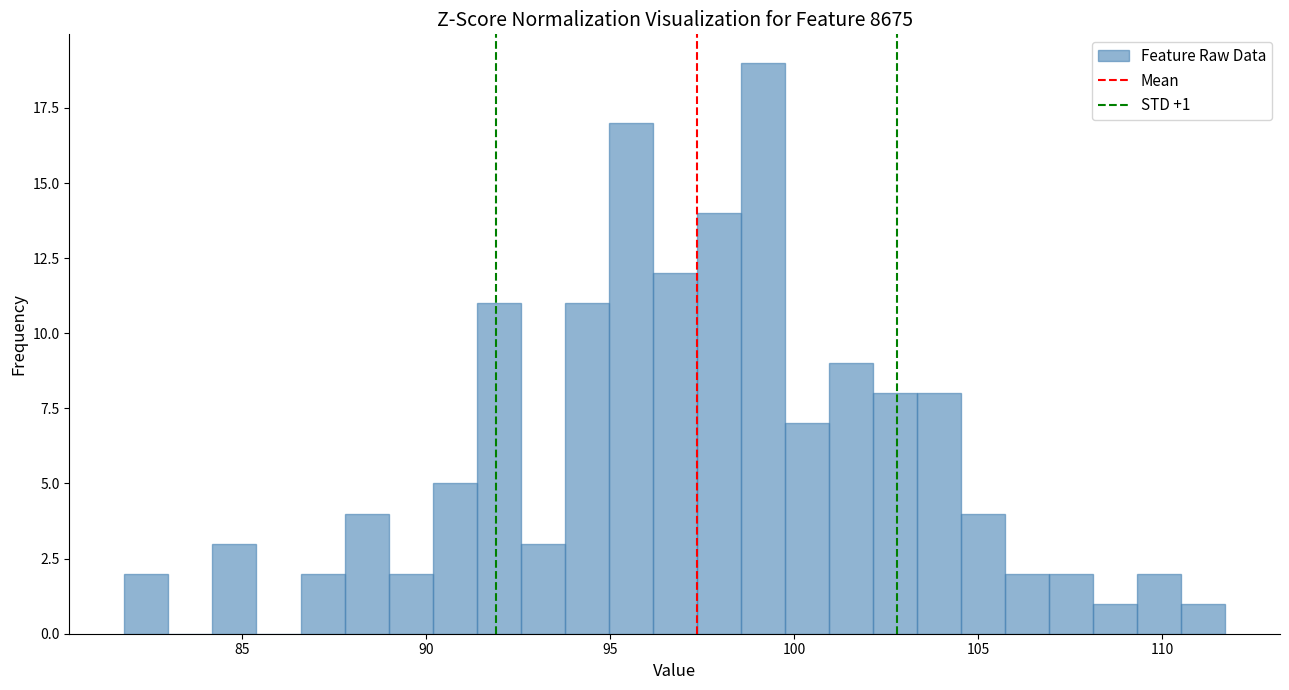

Read against the x-axis, roughly where is the centre of the tallest bar?

99.0